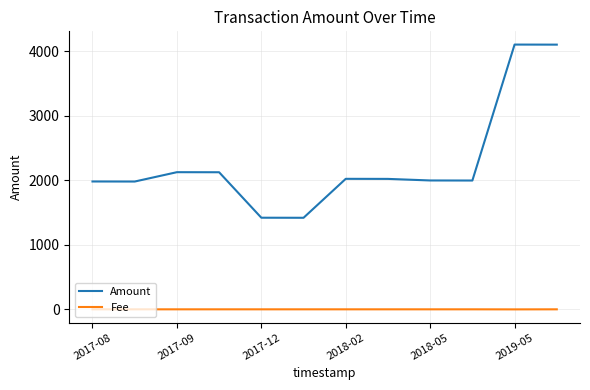

What are all the series names shown in the legend?

Amount, Fee